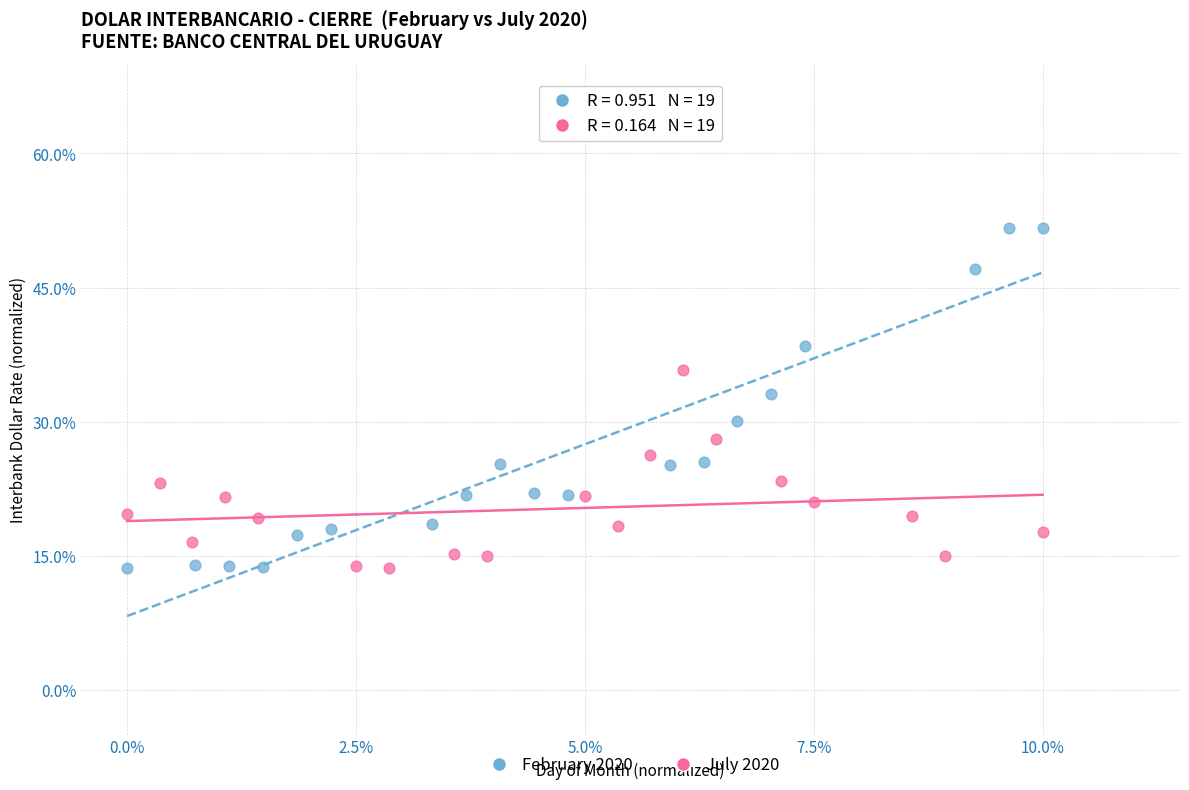

What are all the series names shown in the legend?

February 2020, July 2020